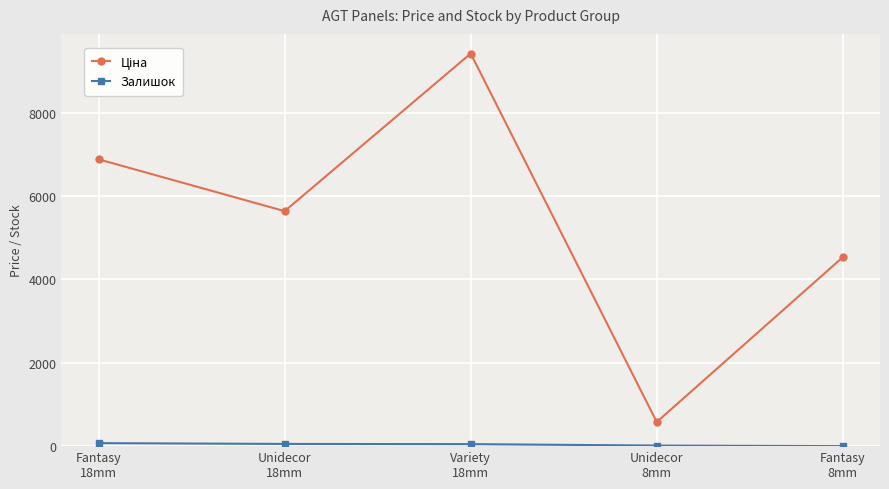

What is the spread (max minus min) of values at Fantasy
8mm?

4531.4